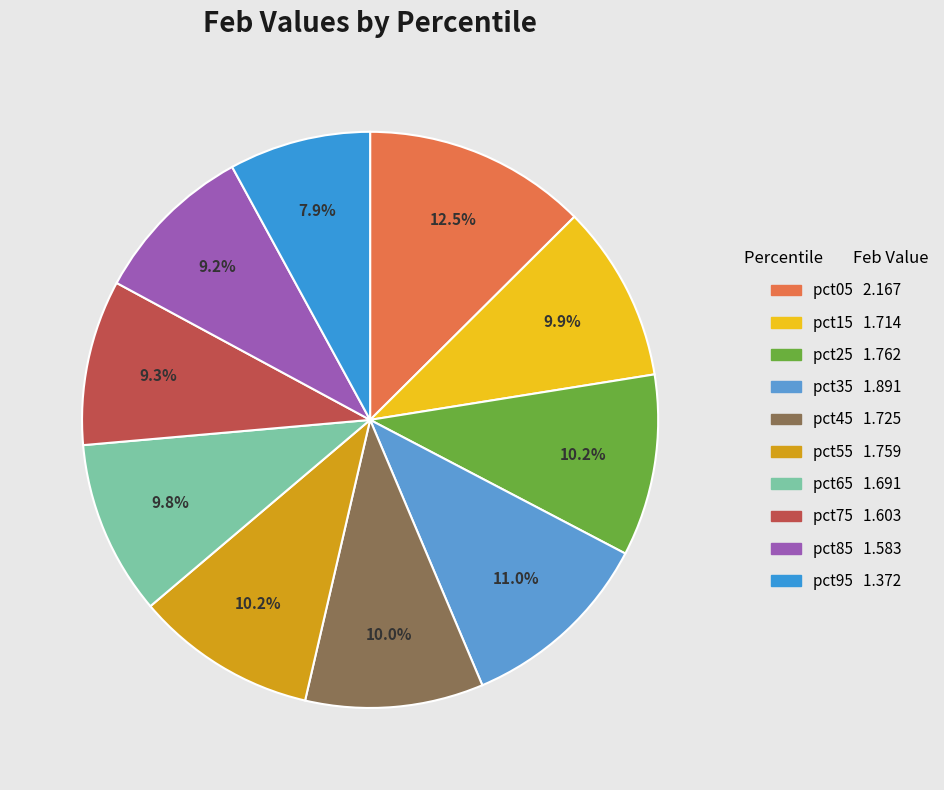

Is pct15 the majority of the pie?

No